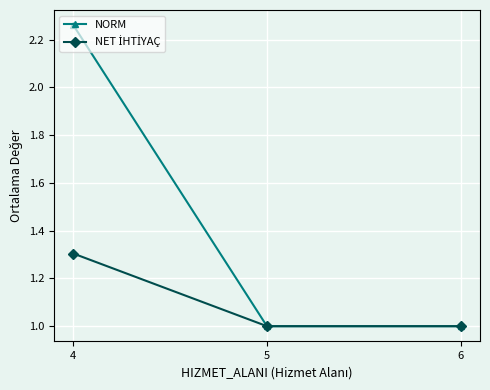

Which category has the highest value across all series?

4